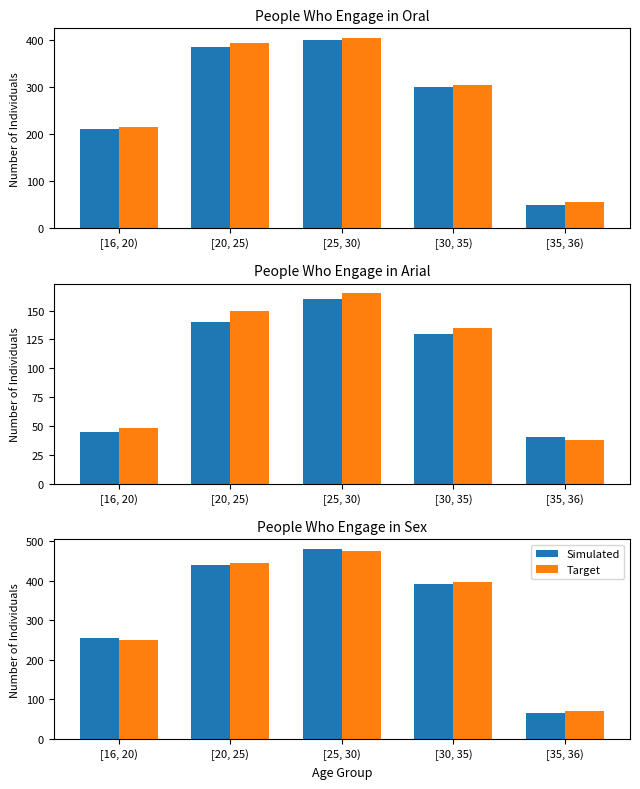

Are the bars grouped side by side (vs. stacked)?

Yes